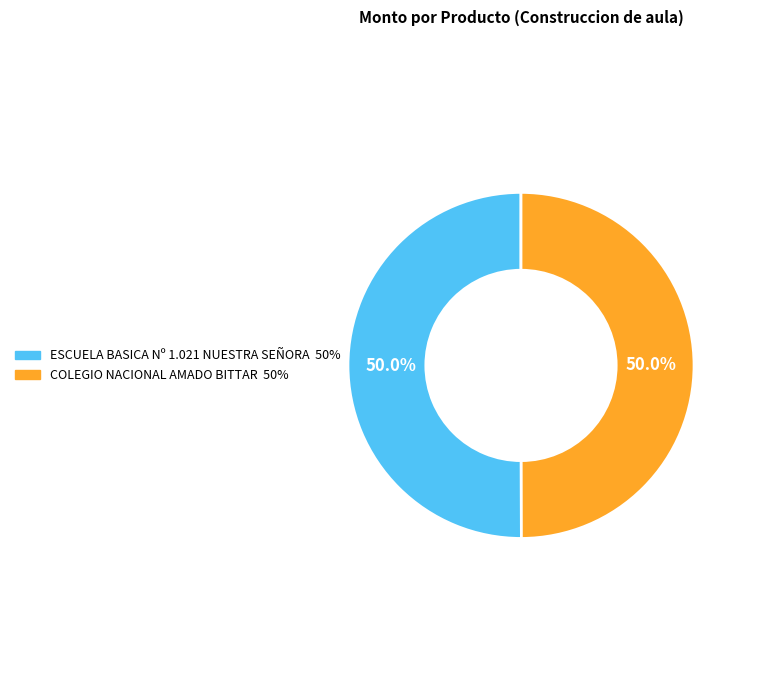

To the nearest percent, what is the average slice percentage?

50%